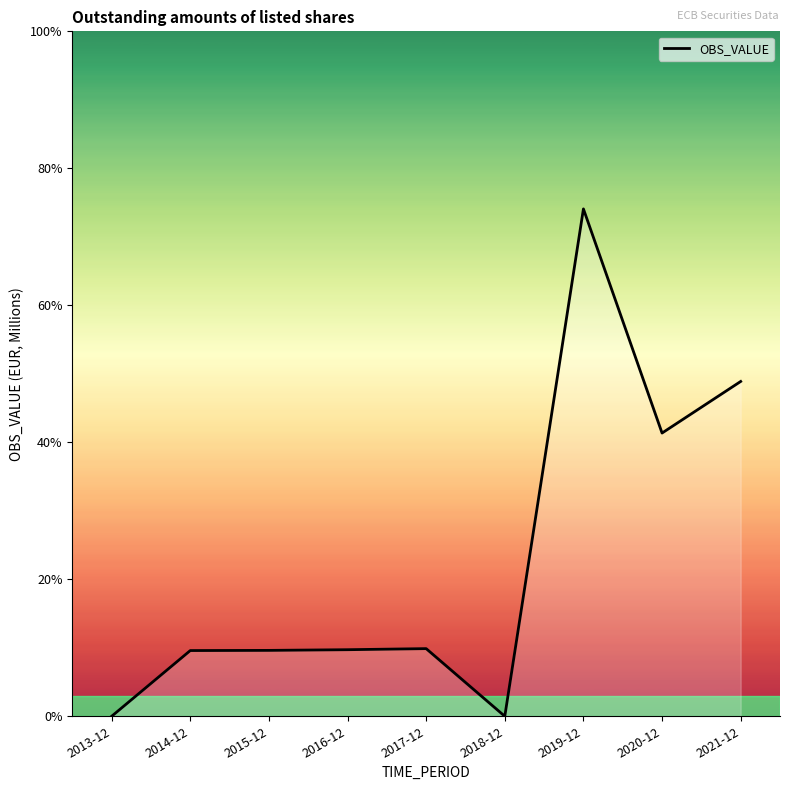

Does the chart have visible grid lines?

No